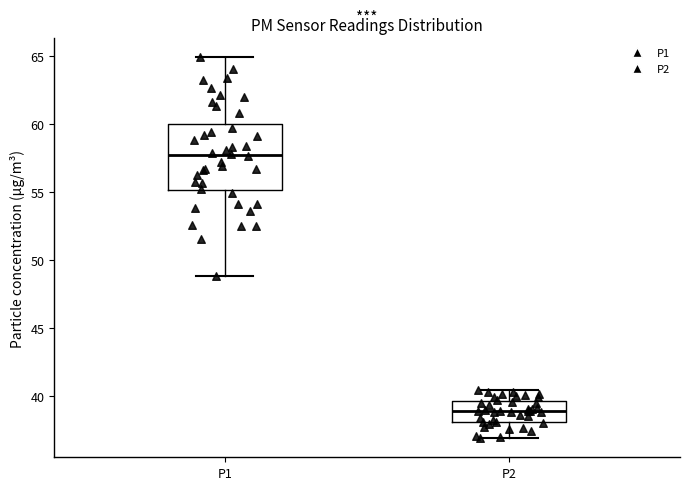

Which box has the highest median line?

P1